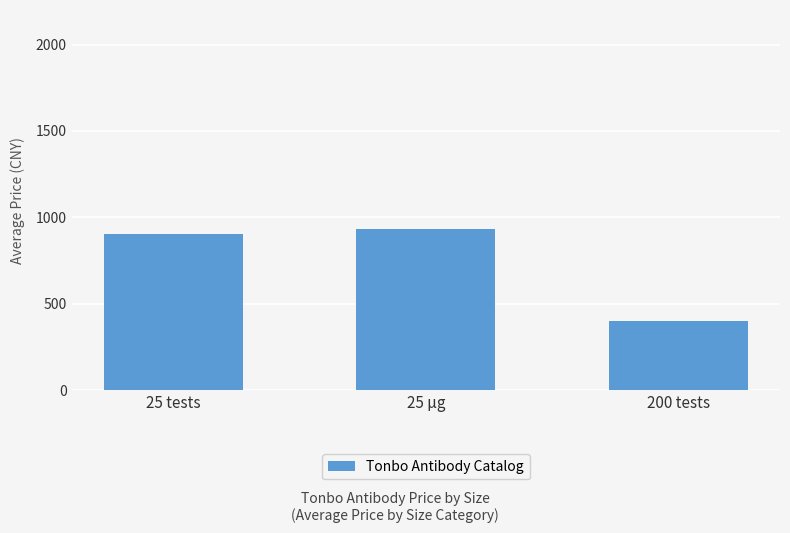

The chart shows a value of 400.0 at 200 tests. True or false?

True